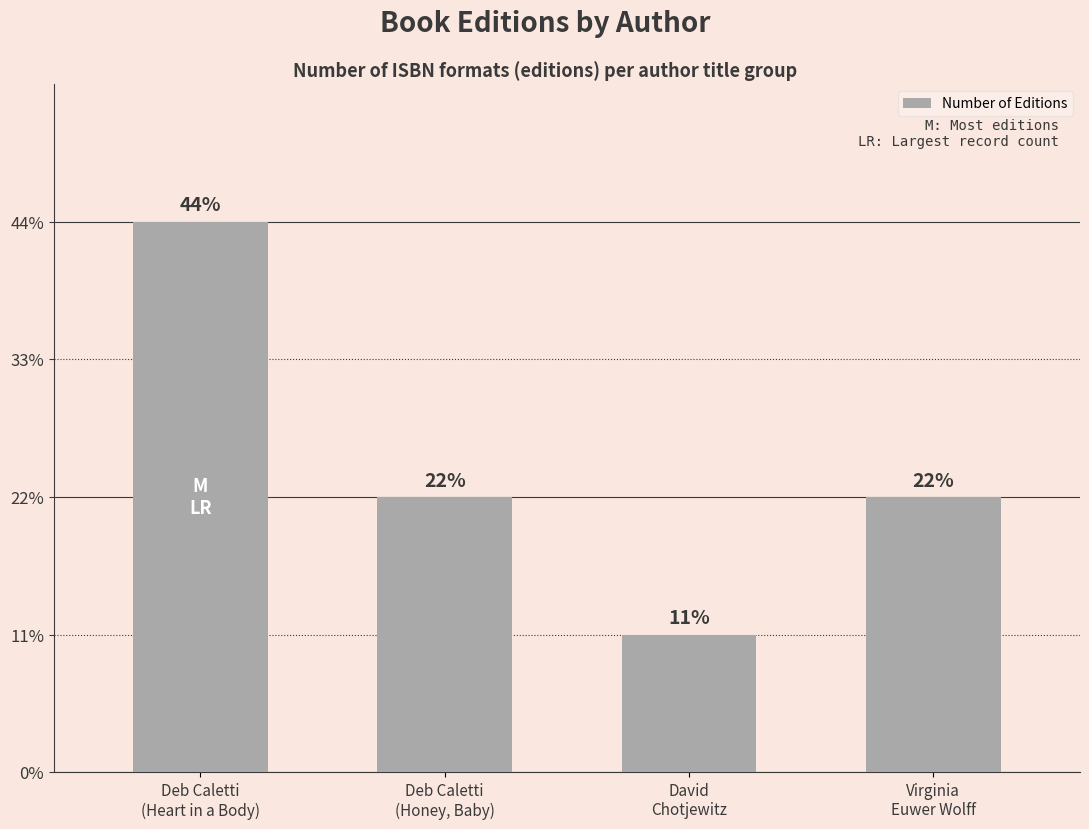

What is the label of the 4th bar from the left?

Virginia
Euwer Wolff